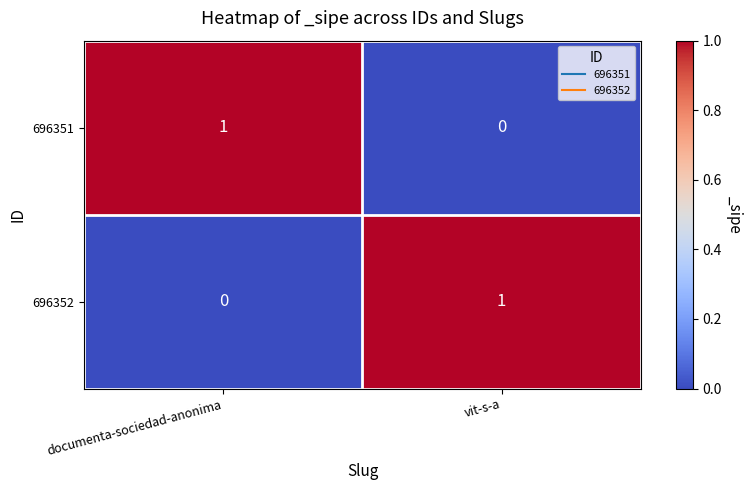

At documenta-sociedad-anonima, list the series in order from smallest to largest.

696352, 696351